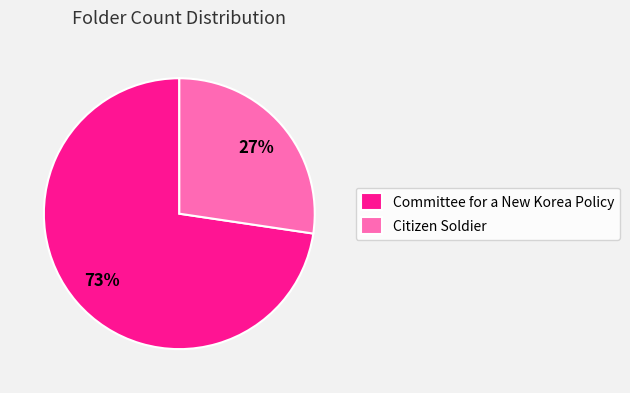

Combined, do Citizen Soldier and Committee for a New Korea Policy account for over 50%?

Yes